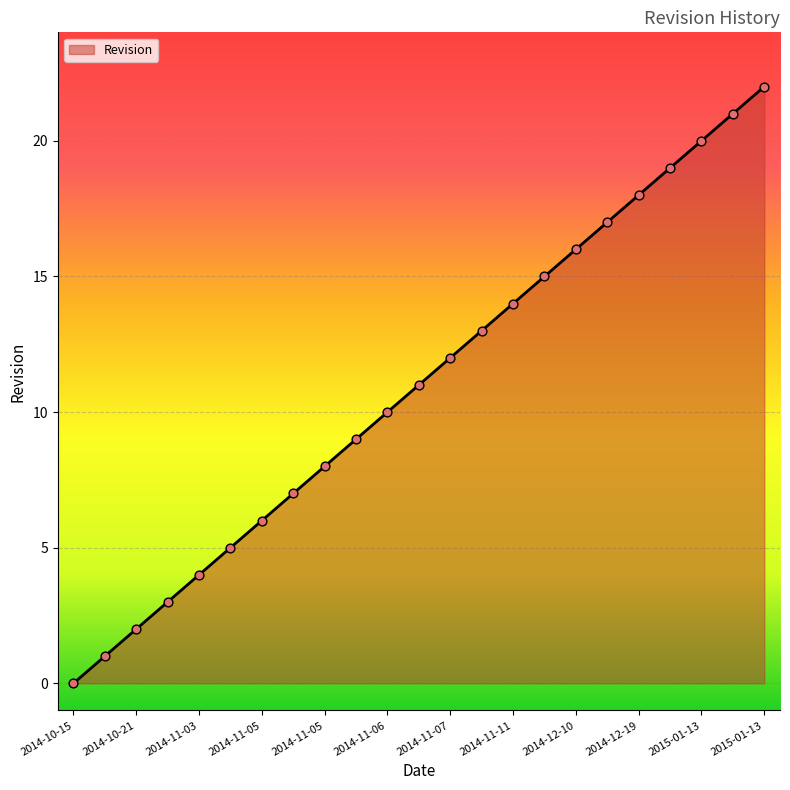

What is the difference between the maximum and minimum values?

22